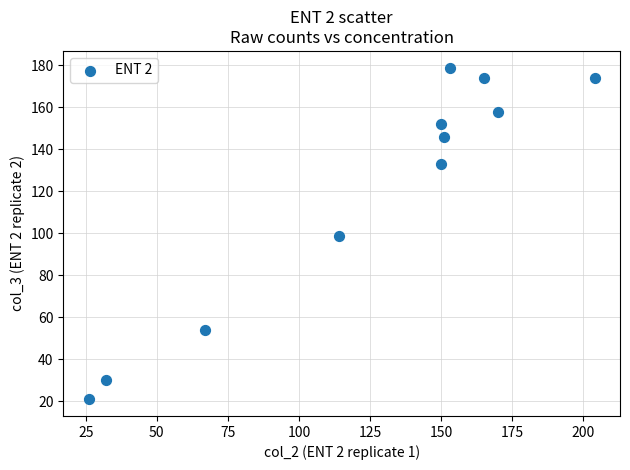

What is the range of Y values (max minus min)?

158